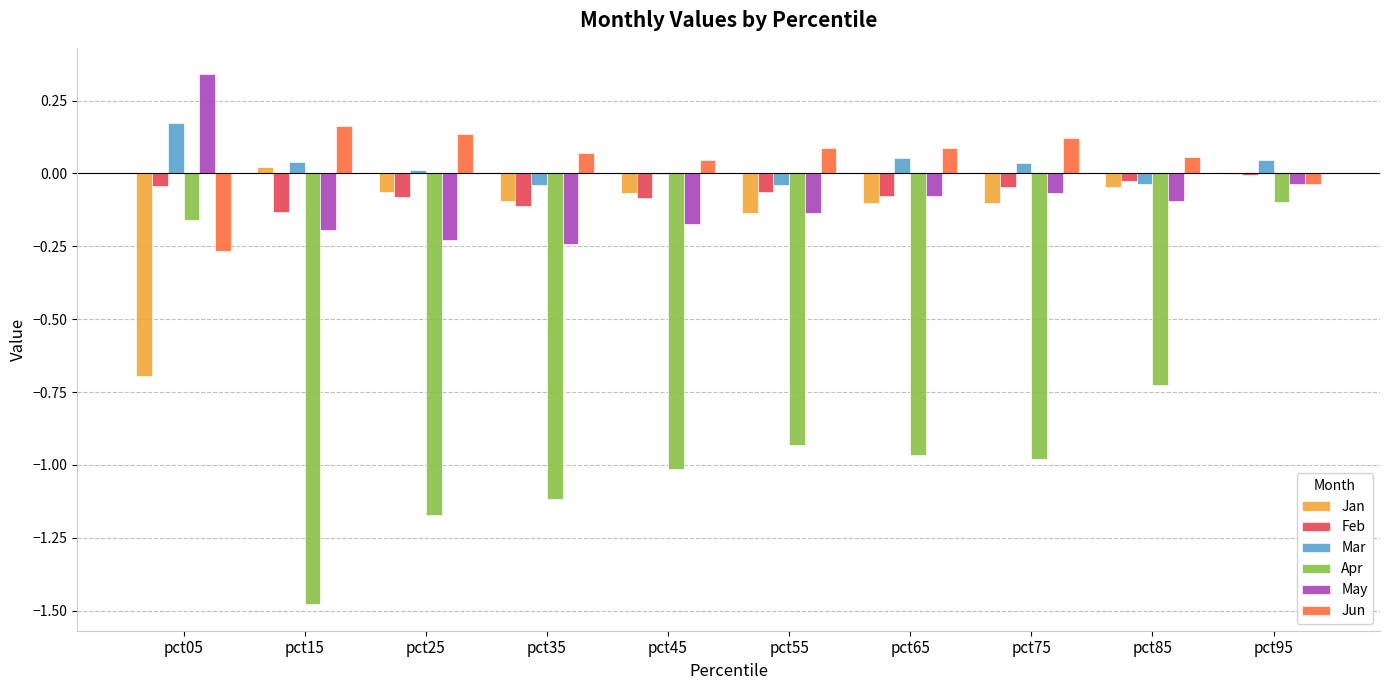

At which label does Mar reach its peak?

pct05